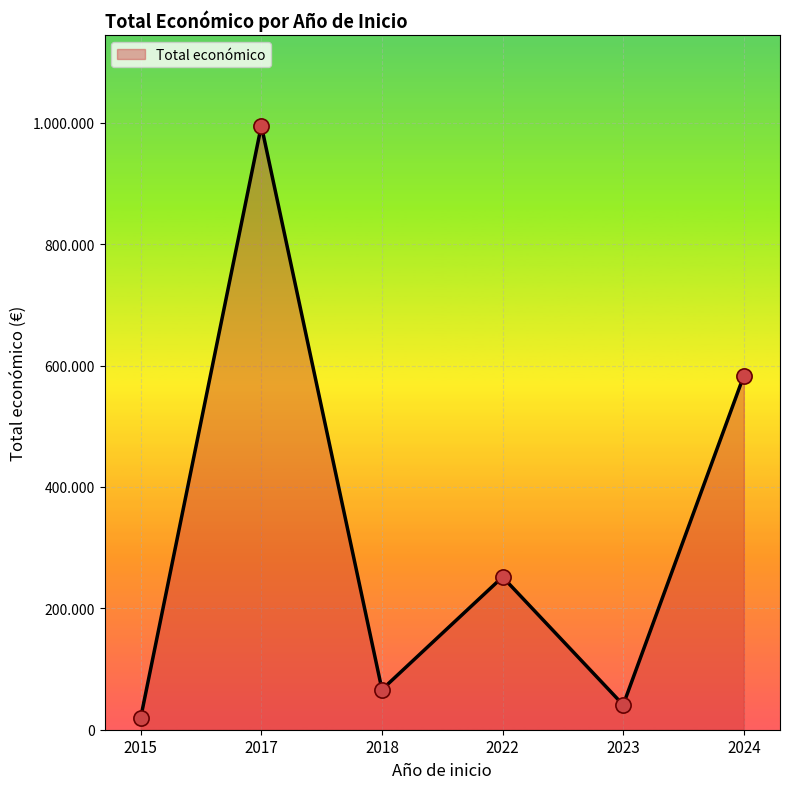

Does the chart have visible grid lines?

Yes